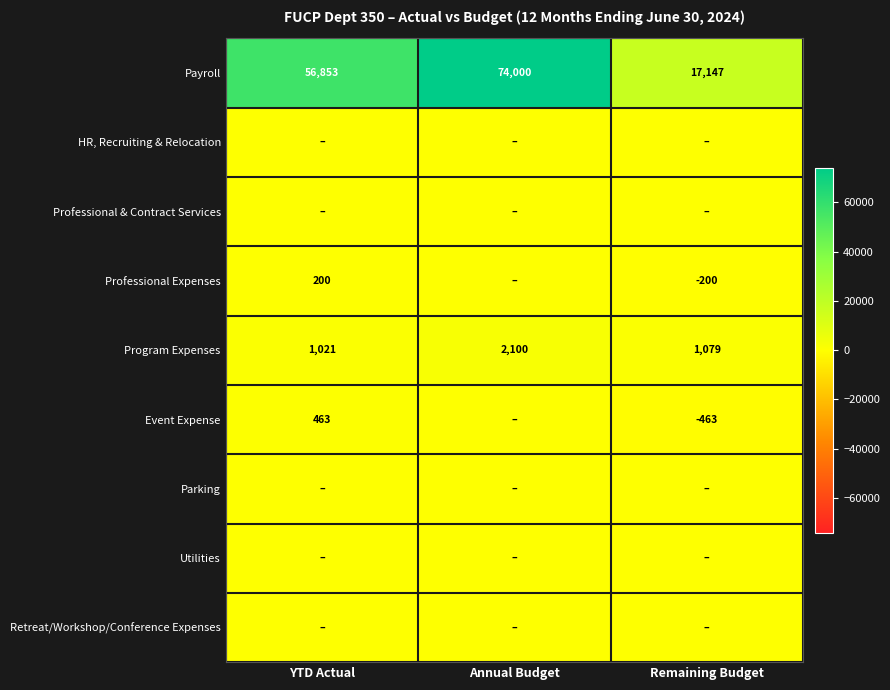

Count the number of data series in this chart.

9